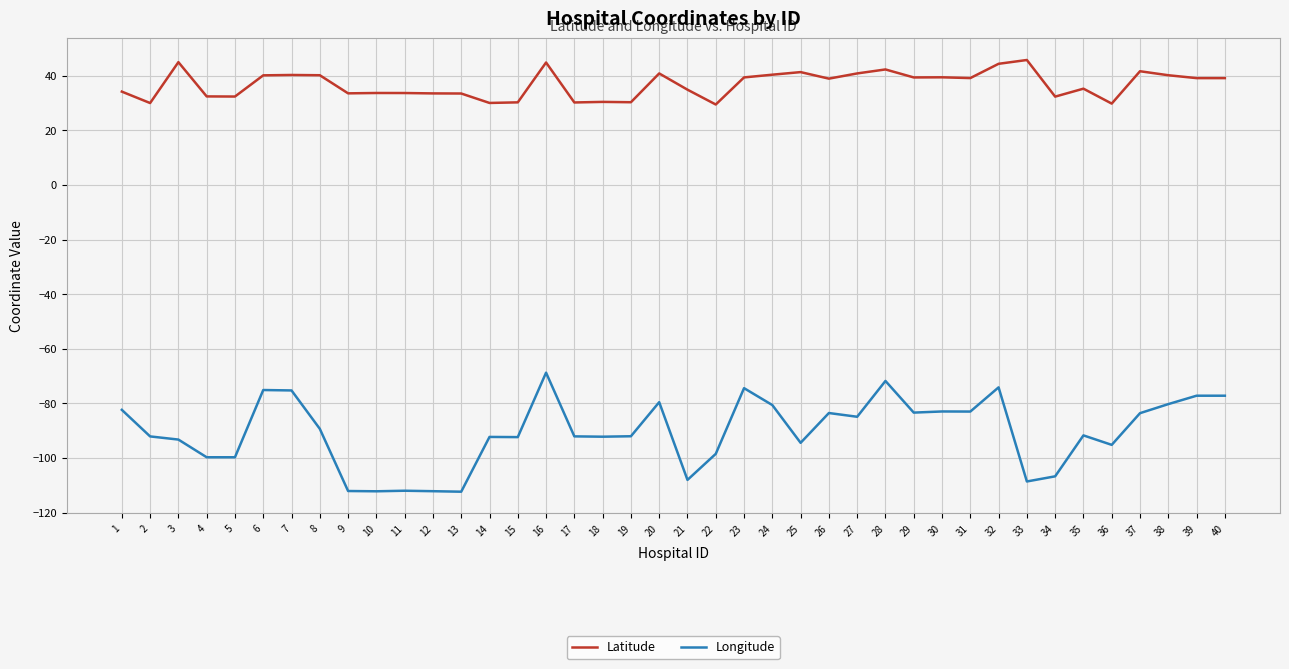

True or false: Latitude and Longitude cross at least once.

False